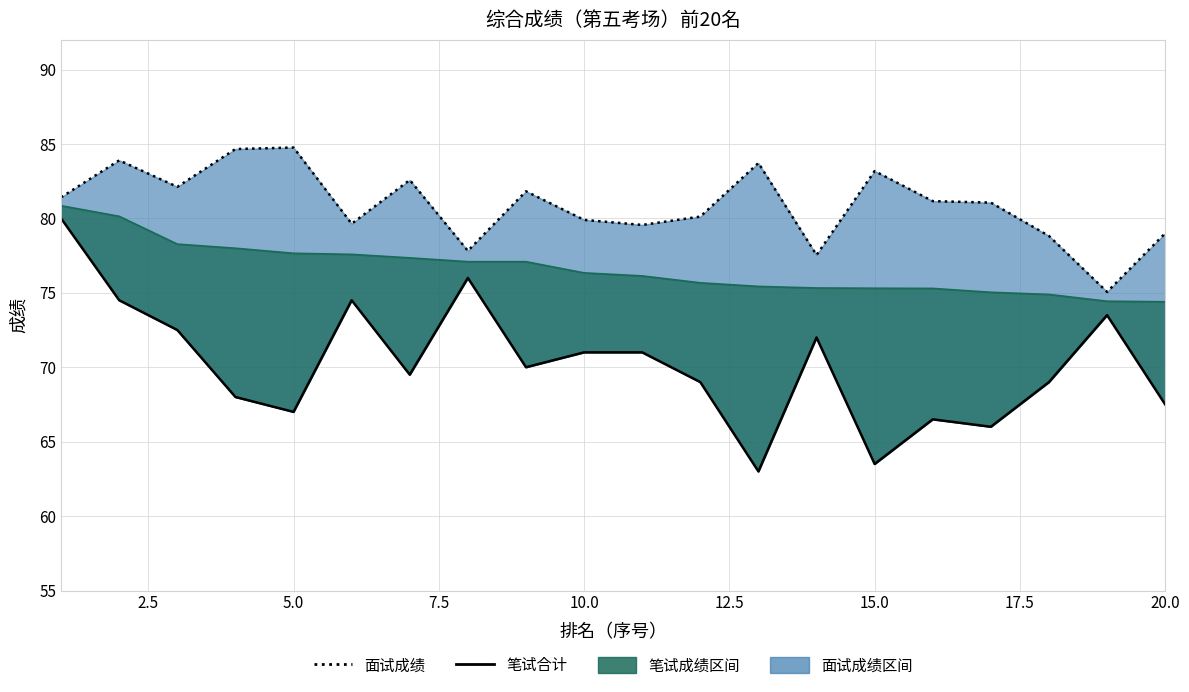

What is the difference between the maximum and second lowest values in the 笔试合计 series?

16.5